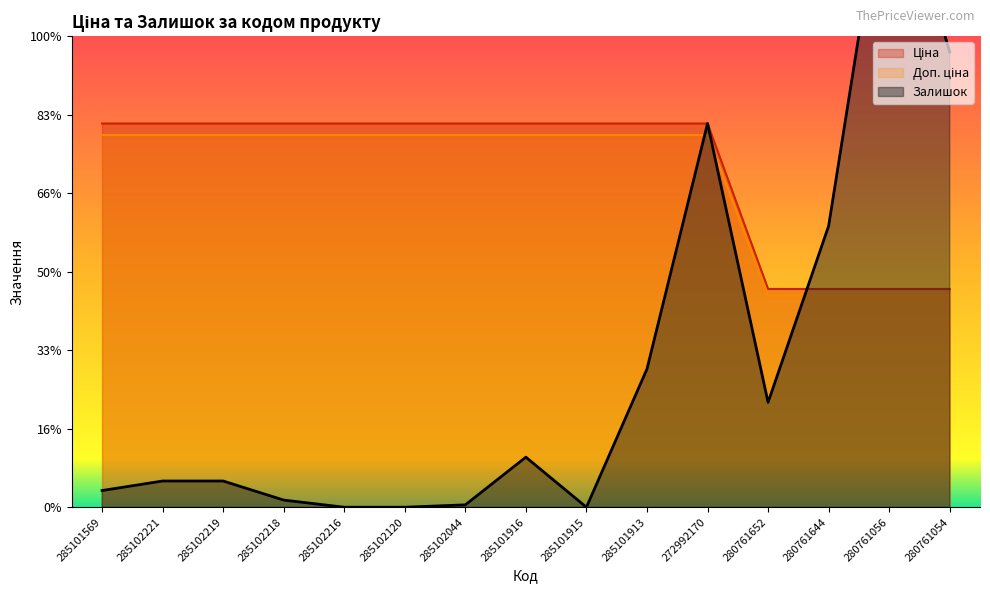

What are all the series names shown in the legend?

Ціна, Доп. ціна, Залишок